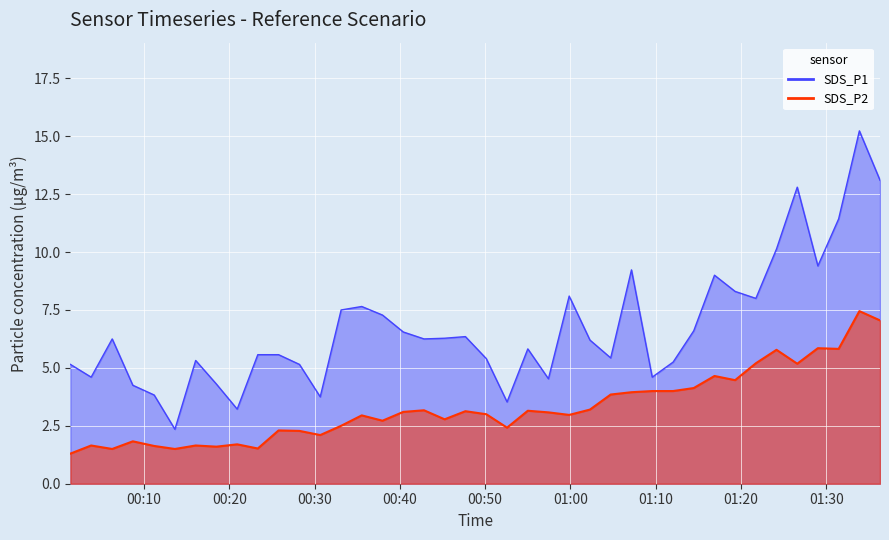

True or false: SDS_P2 and SDS_P1 cross at least once.

False